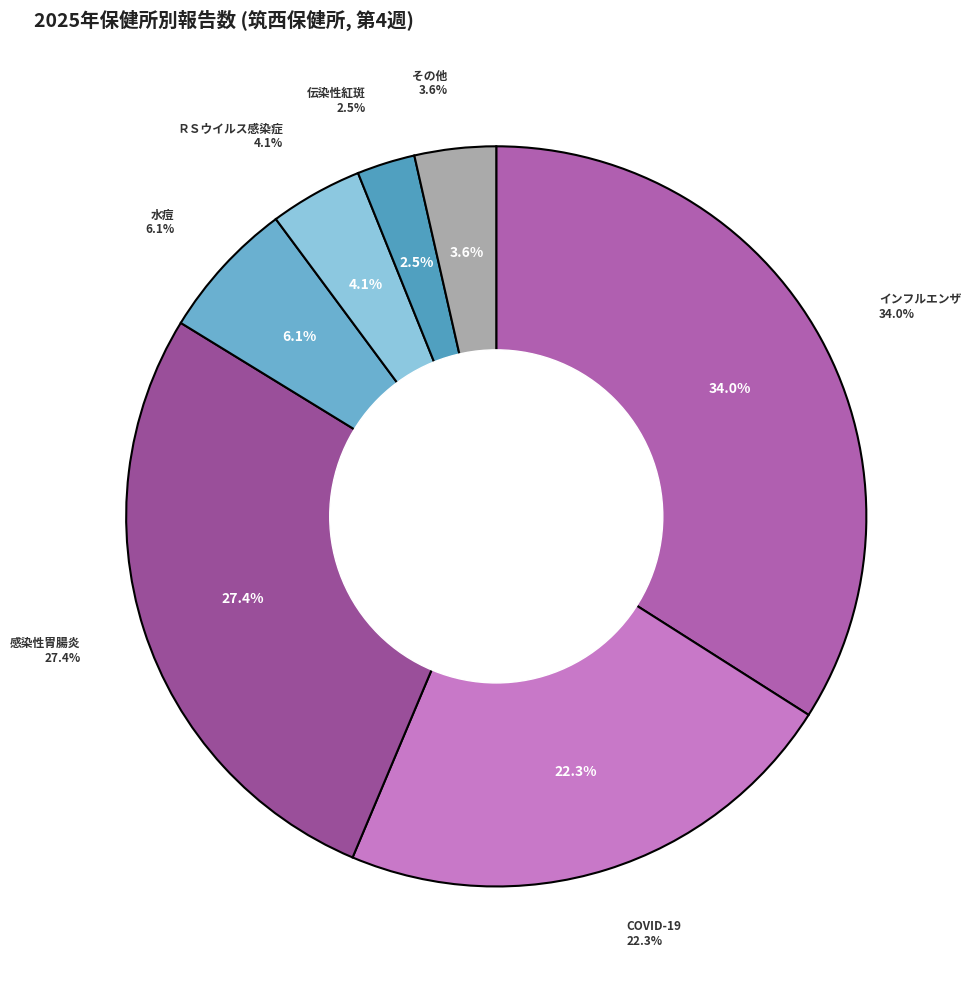

To the nearest percent, what is the combined percentage of ＲＳウイルス感染症 and 水痘?

10%